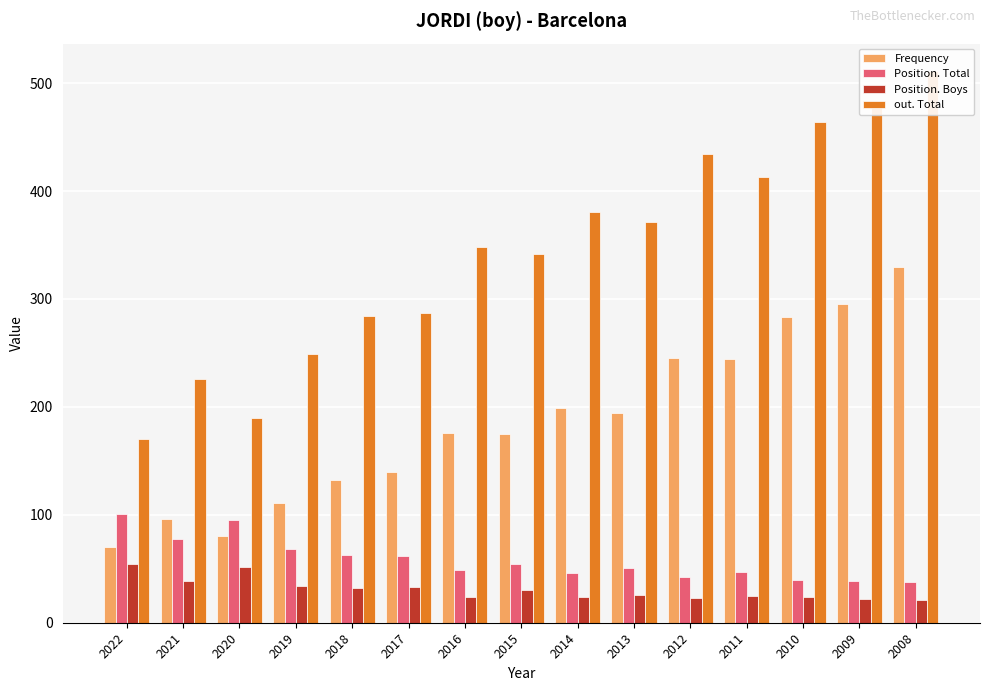

Read the Position. Boys value at 2009.

22